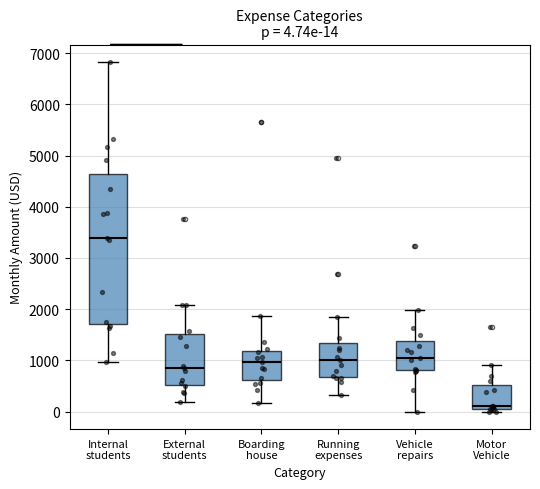

Which box has the highest median line?

Internal students